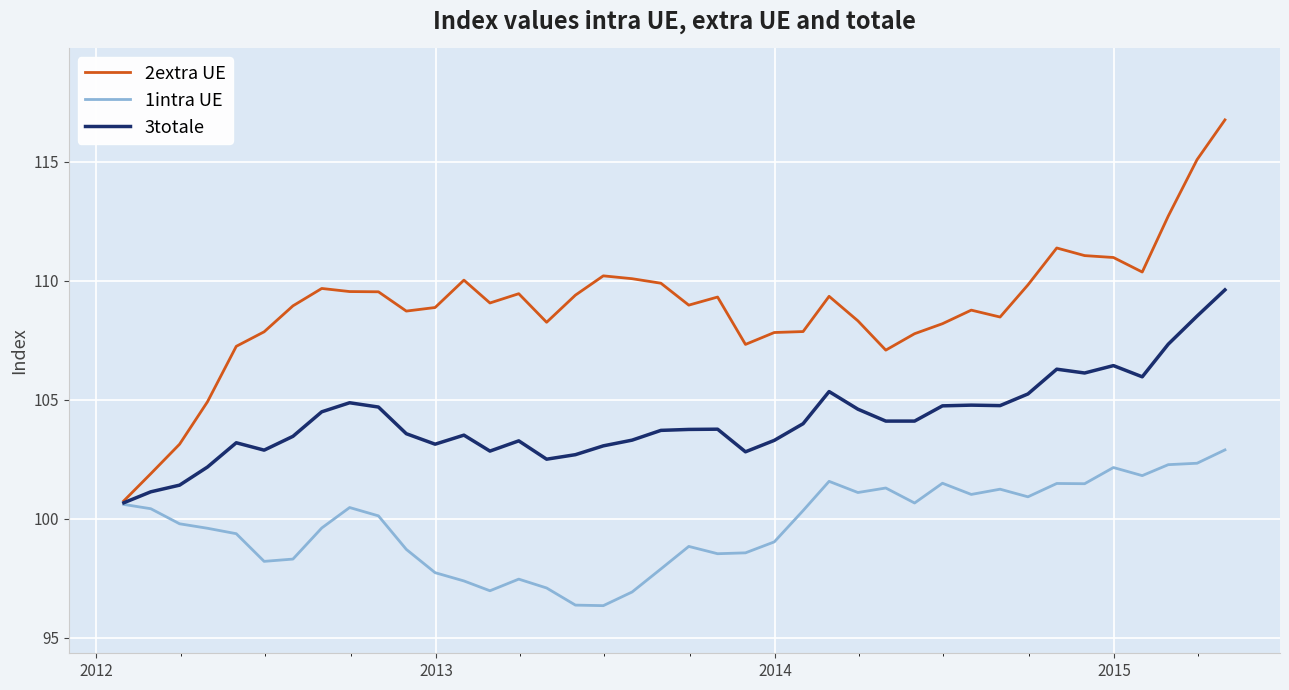

How many values in the 1intra UE series exceed 100?

20